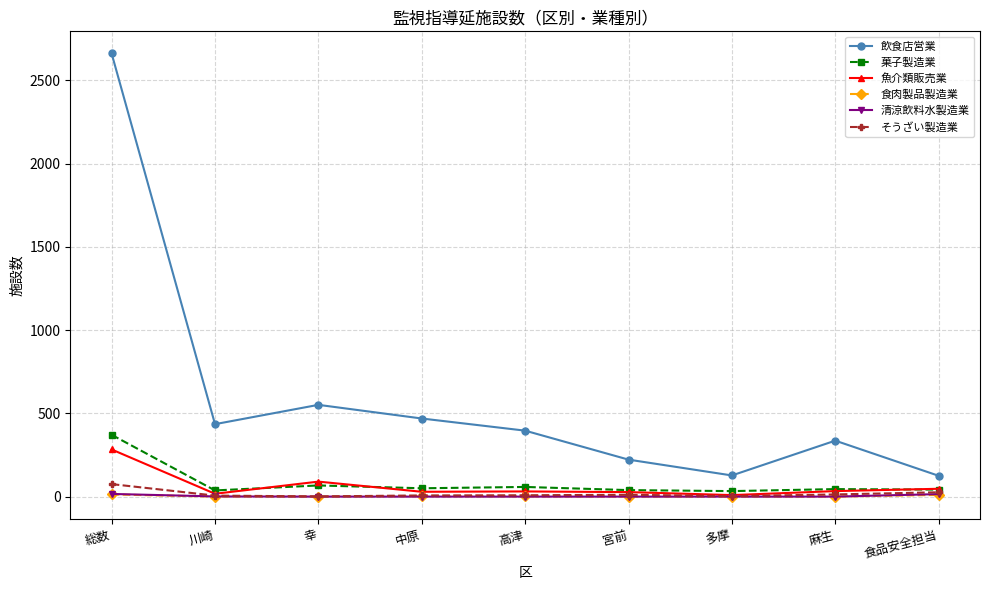

Does the chart display data point markers on the line(s)?

Yes